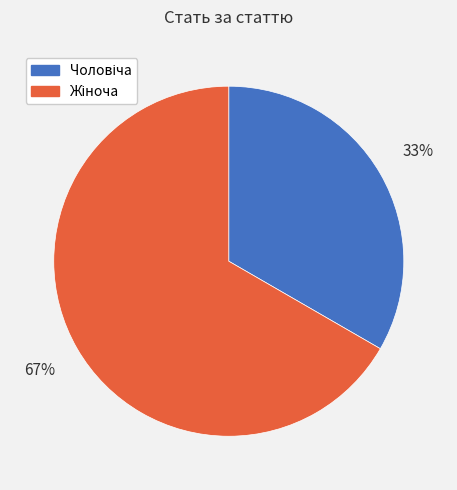

Is there a majority slice in this chart?

Yes